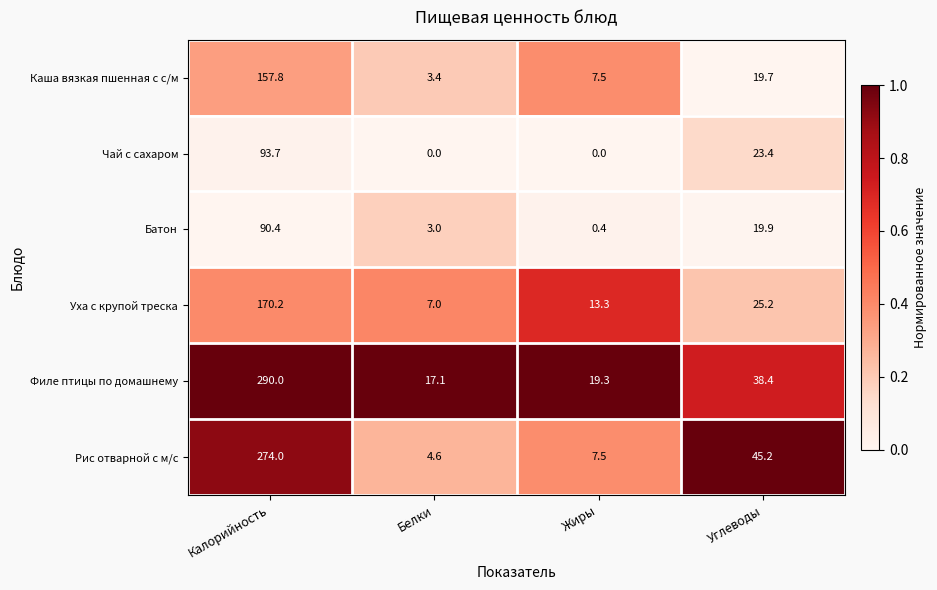

List the series in order of their peak value, highest first.

Филе птицы по домашнему, Рис отварной с м/с, Уха с крупой треска, Каша вязкая пшенная с с/м, Чай с сахаром, Батон